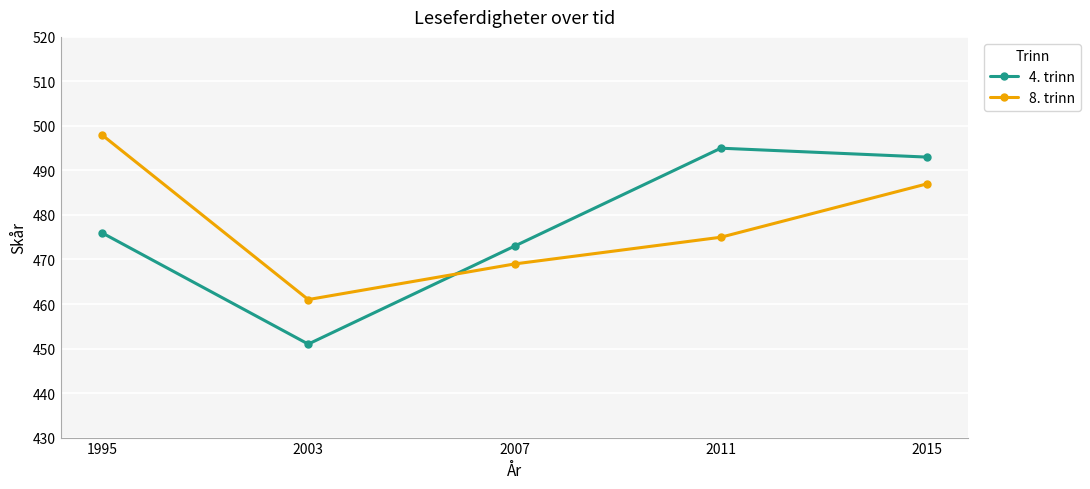

At which category is the sum across all series the highest?

2015